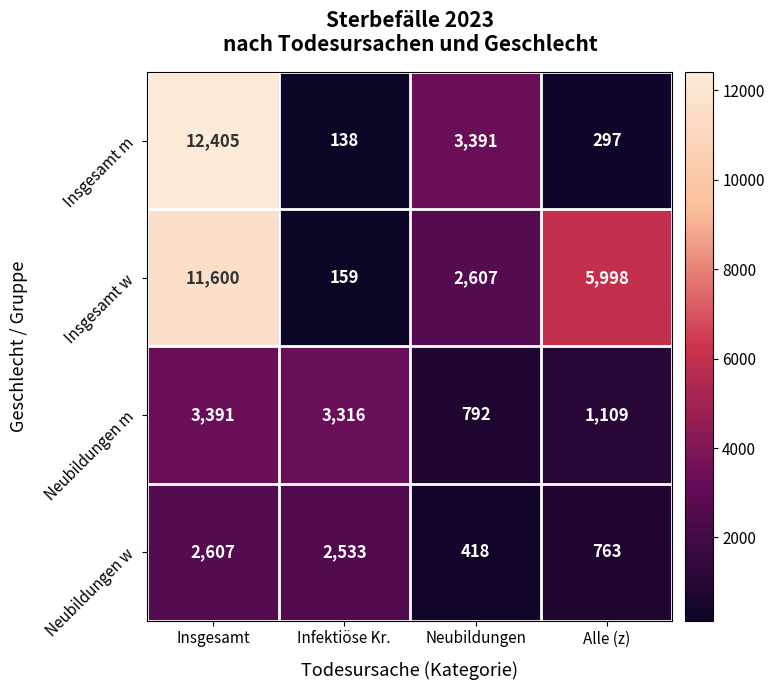

Reading right to left, transcribe all the data shown in this chart.

Insgesamt m: Alle (z)=297	Neubildungen=3391	Infektiöse Kr.=138	Insgesamt=12405
Insgesamt w: Alle (z)=5998	Neubildungen=2607	Infektiöse Kr.=159	Insgesamt=11600
Neubildungen m: Alle (z)=1109	Neubildungen=792	Infektiöse Kr.=3316	Insgesamt=3391
Neubildungen w: Alle (z)=763	Neubildungen=418	Infektiöse Kr.=2533	Insgesamt=2607